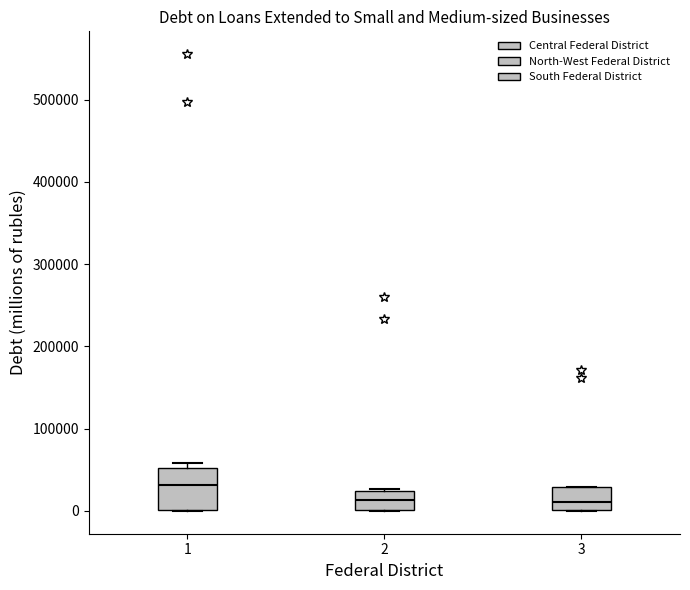

Which box is the tallest, from its lower edge to its upper edge?

1